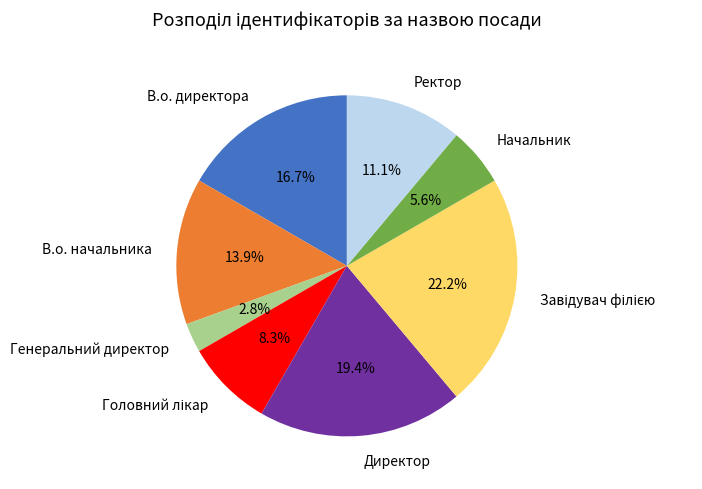

To the nearest percent, what is the difference between the largest and smallest slice percentages?

19%